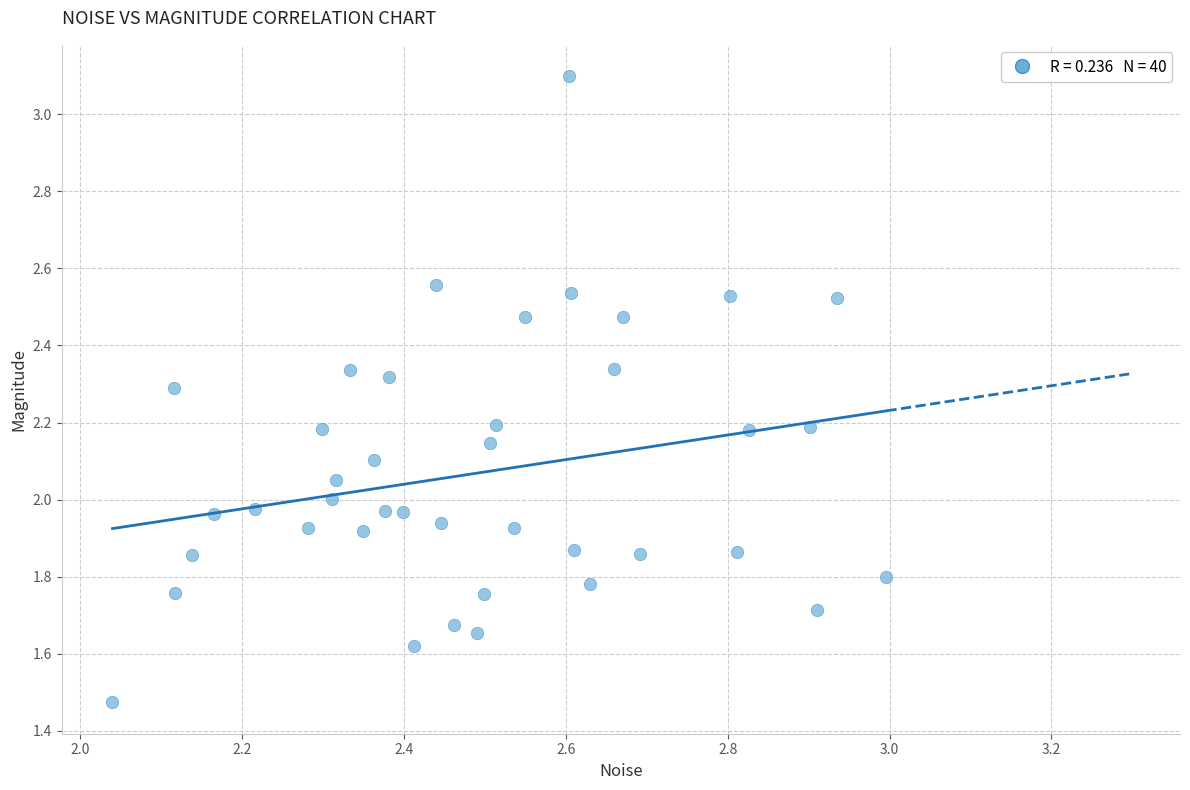

What is the range of X values (max minus min)?

1.0